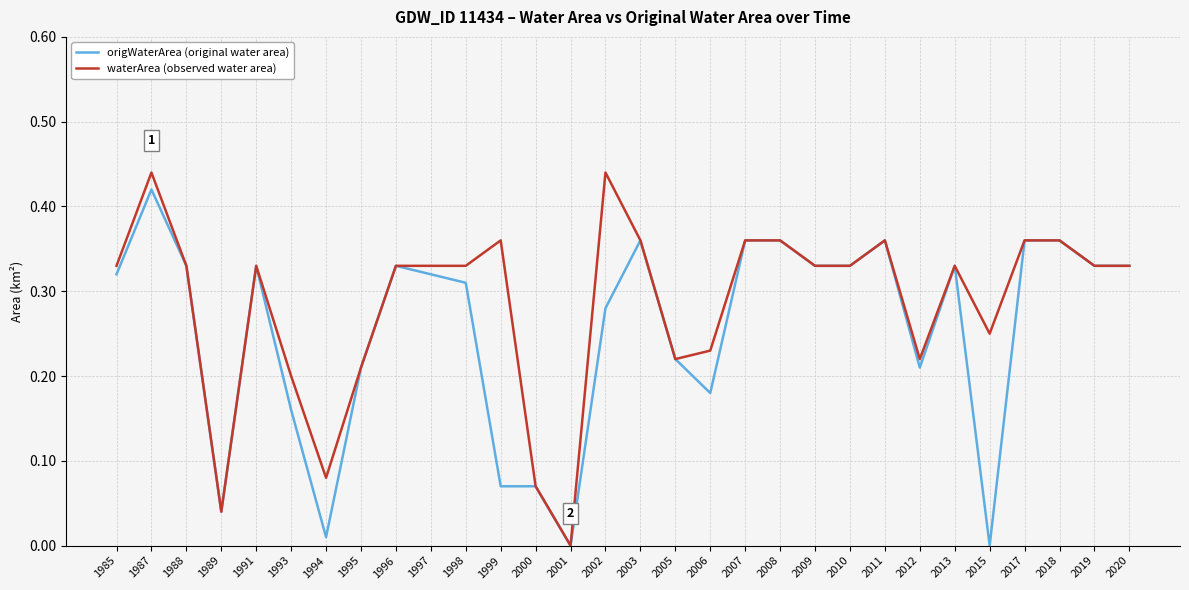

Which series changed the most between 1988 and 2012?

origWaterArea (original water area)